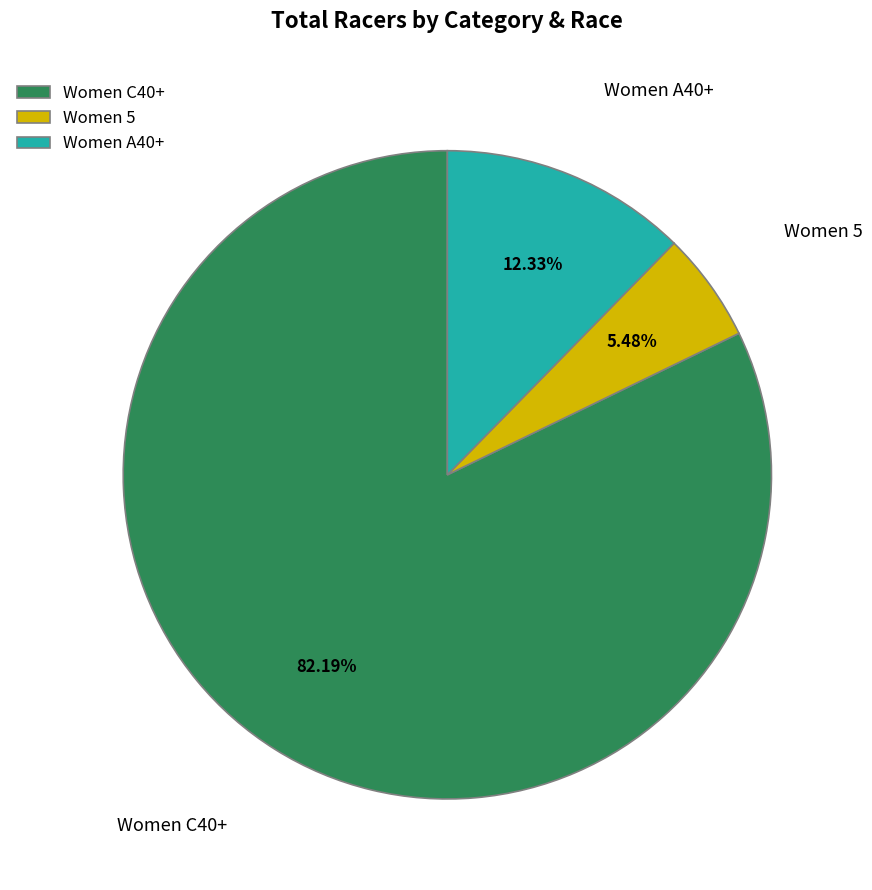

Which slice is the smallest?

Women 5